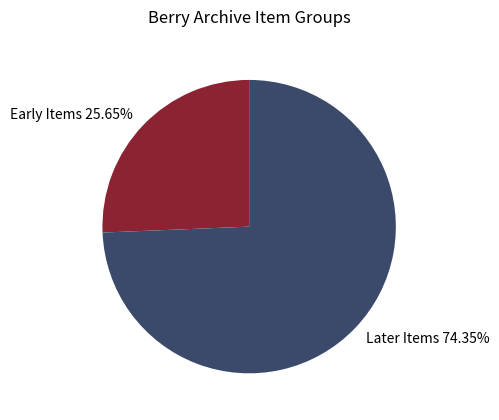

What is the ratio of the value at Early Items 25.65% to the value at Later Items 74.35%?

0.3